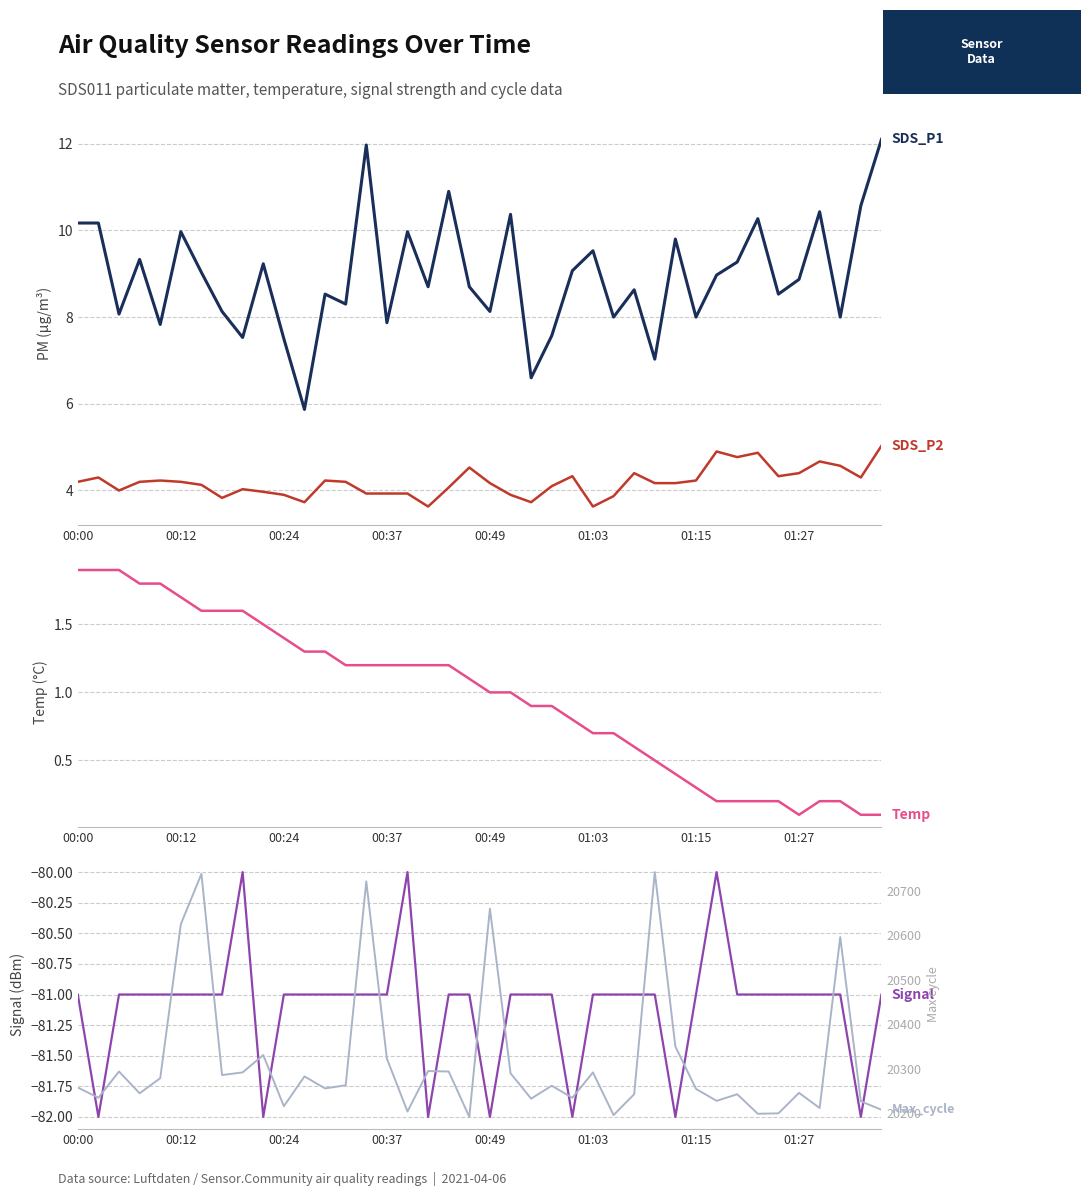

What is the difference between the maximum and second lowest values in the Signal series?

2.0